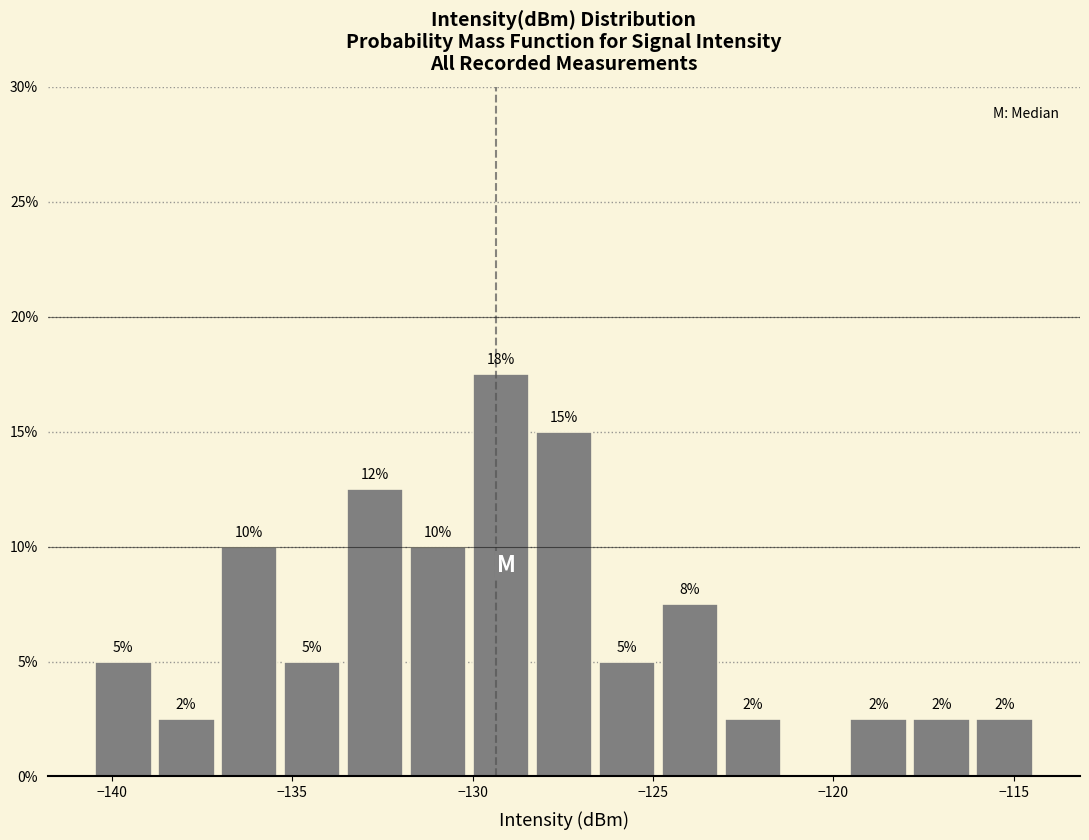

Around what value on the x-axis is the tallest bar? Give the approximate position of its centre, as read against the axis.

-129.0